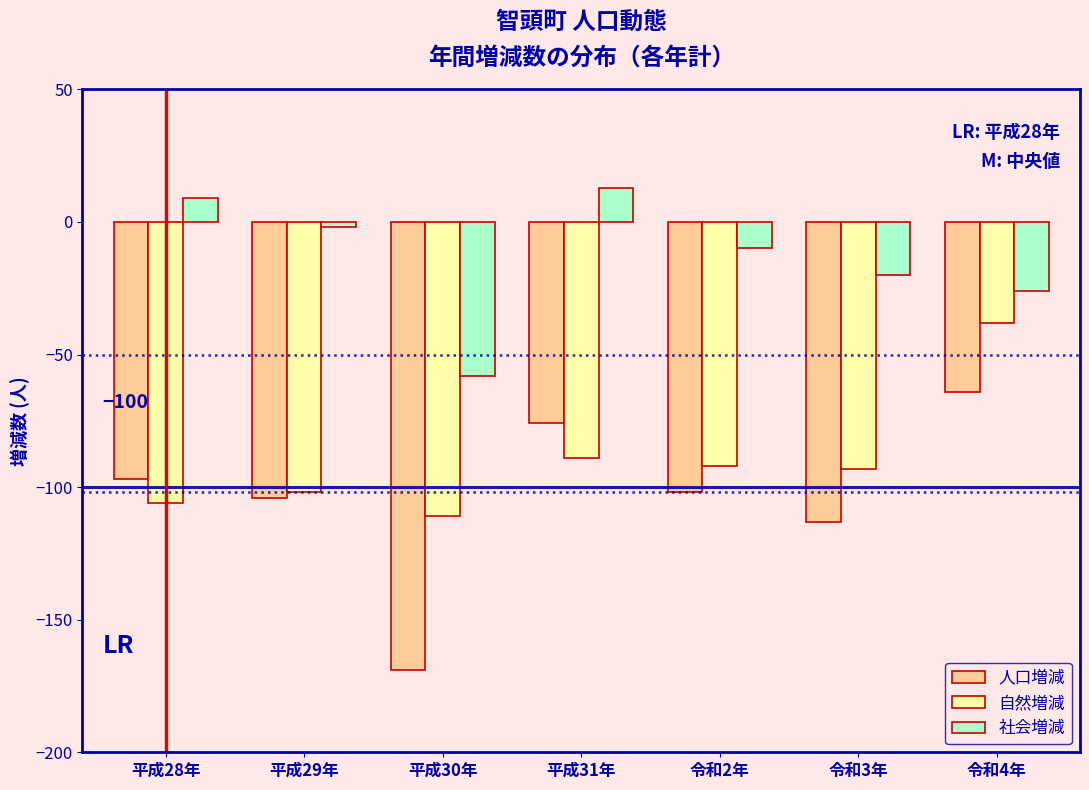

Reading right to left, extract all data points from this chart.

人口増減: -64	-113	-102	-76	-169	-104	-97
自然増減: -38	-93	-92	-89	-111	-102	-106
社会増減: -26	-20	-10	13	-58	-2	9